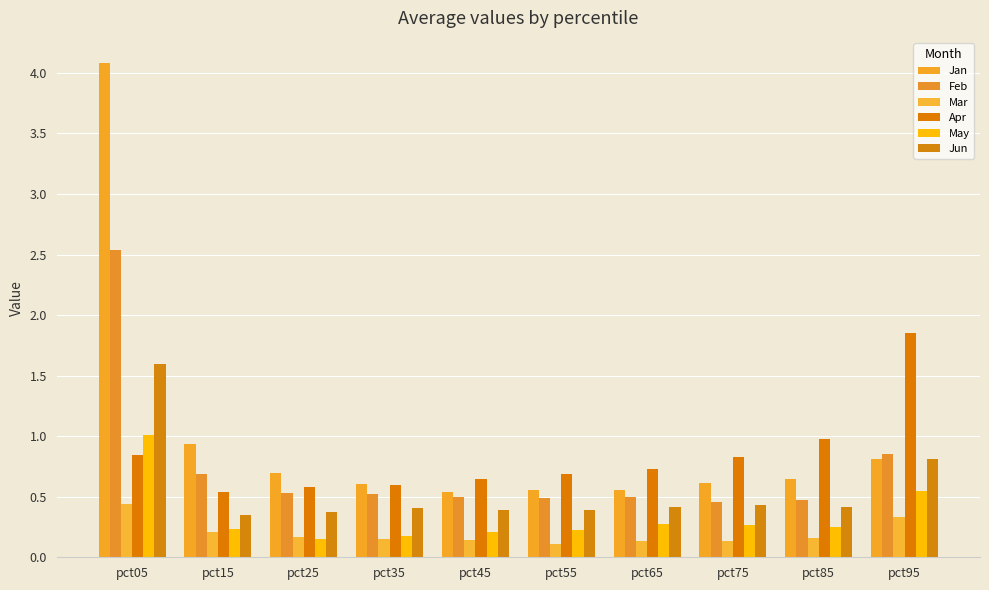

Read the Jan value at pct55.

0.6